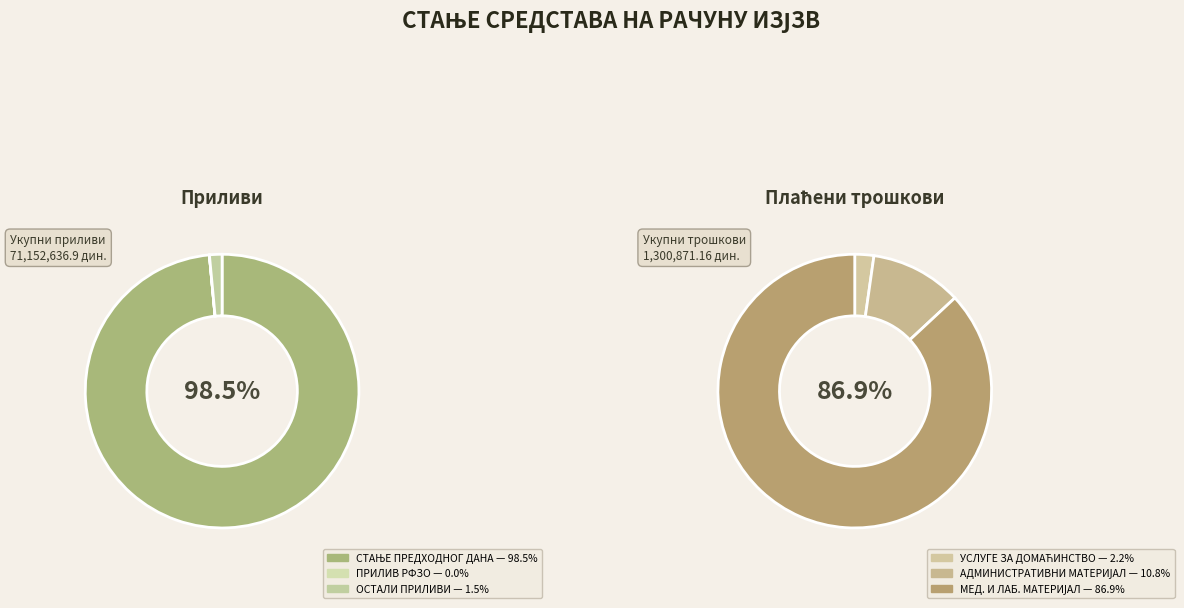

What is the total percentage of ПРИЛИВ РФЗО ПО УГОВОРУ ЗА 2019. and СТАЊЕ ПРЕДХОДНОГ ДАНА?

98.5%